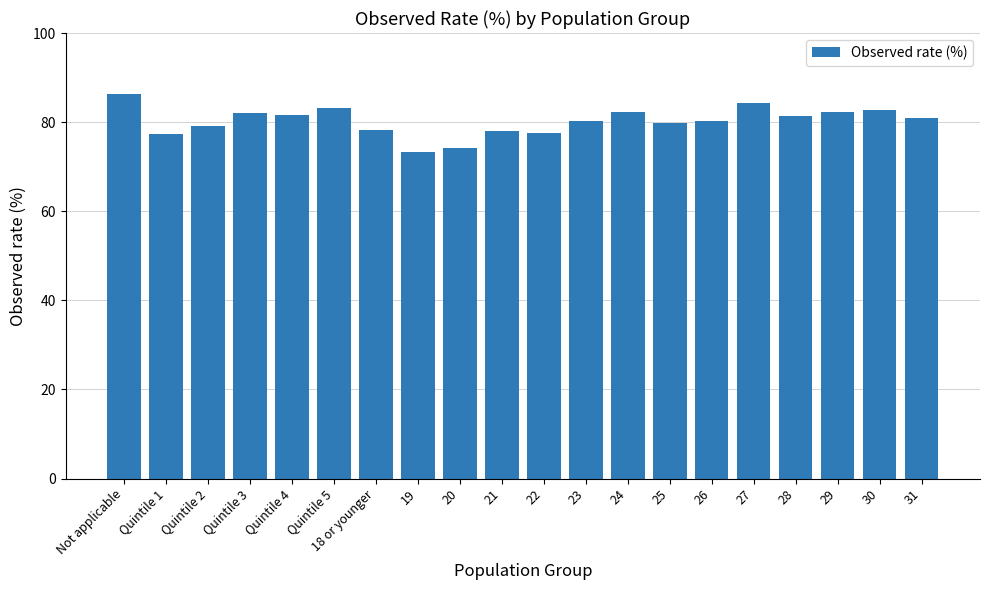

True or false: the data shows 73.4 at 19.

True